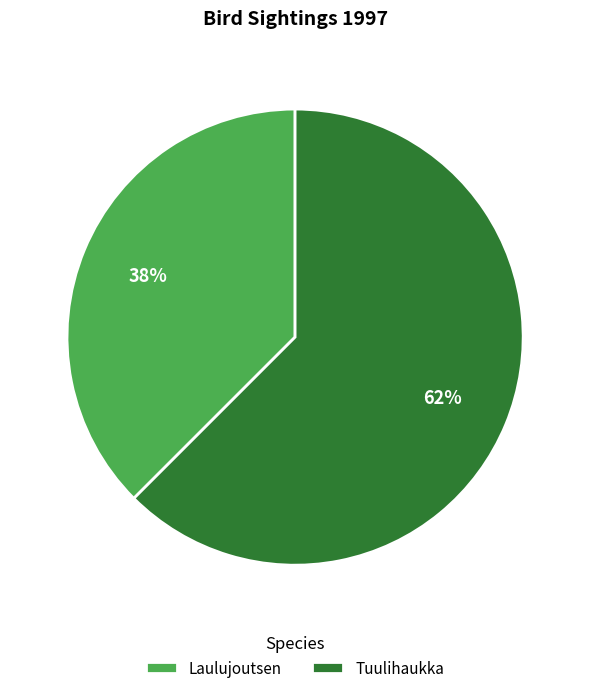

Is there any slice that represents more than half of the pie?

Yes